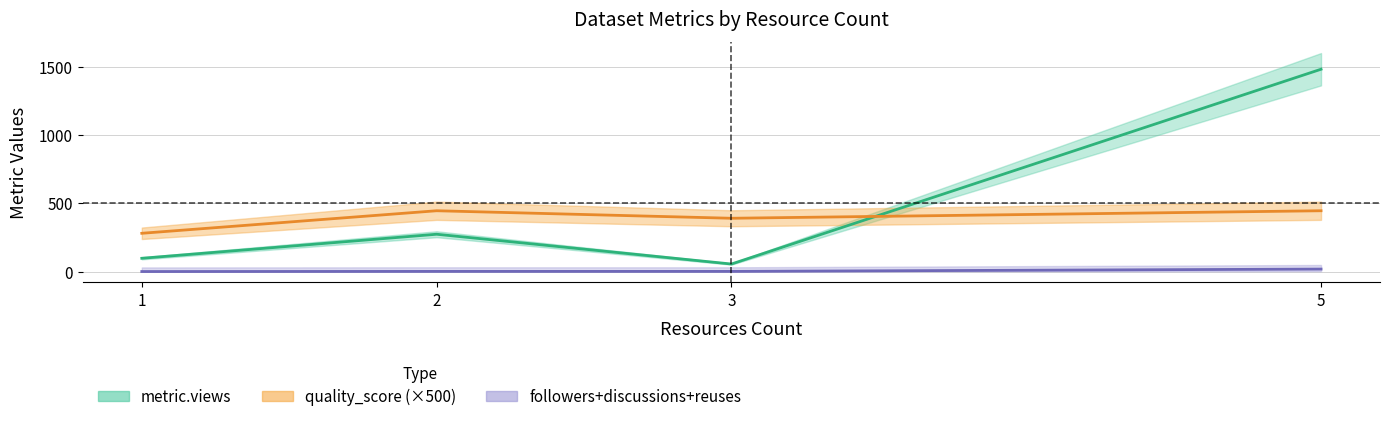

True or false: quality_score and metric.discussions cross at least once.

False